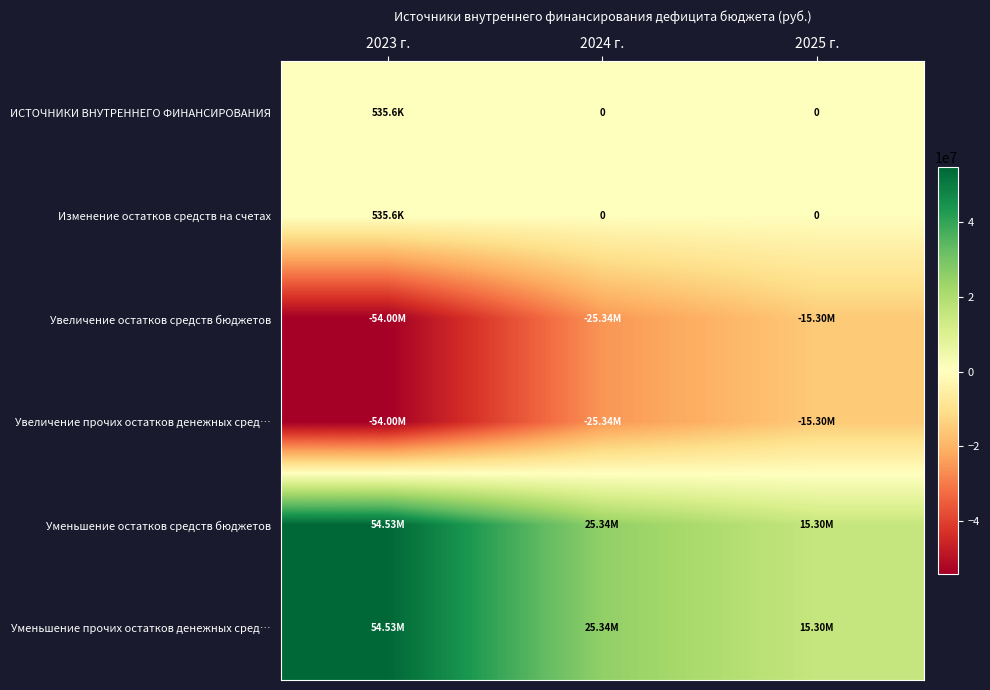

What is the difference between the Уменьшение остатков средств бюджетов values at 2024 г. and 2025 г.?

10038800.0